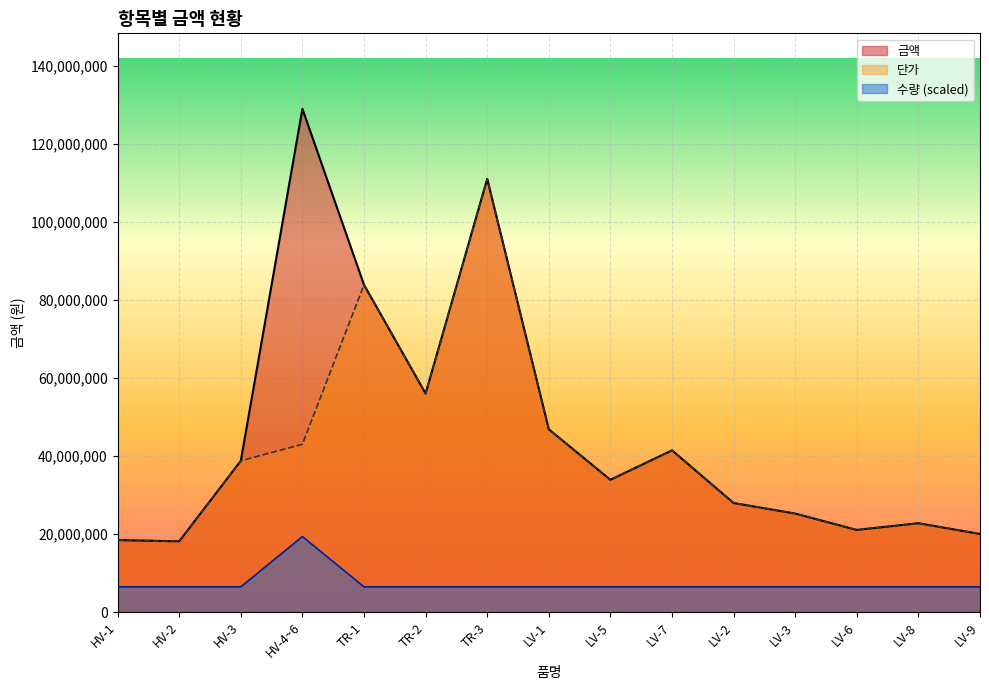

Is the value of 수량 at HV-2 greater than the value of 단가 at LV-7?

No